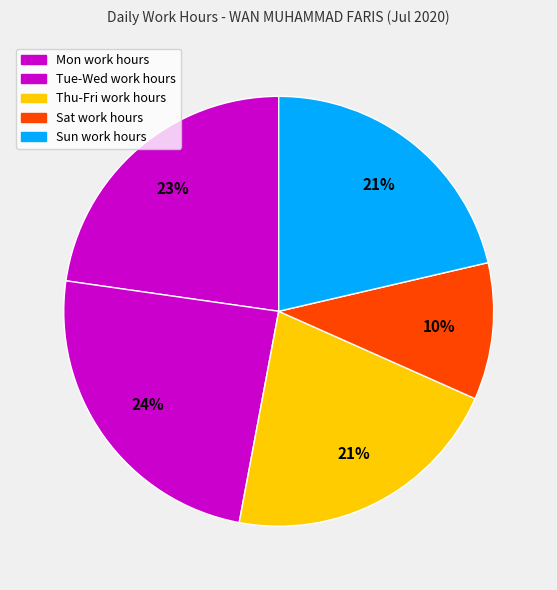

Count the number of slices in the pie.

5